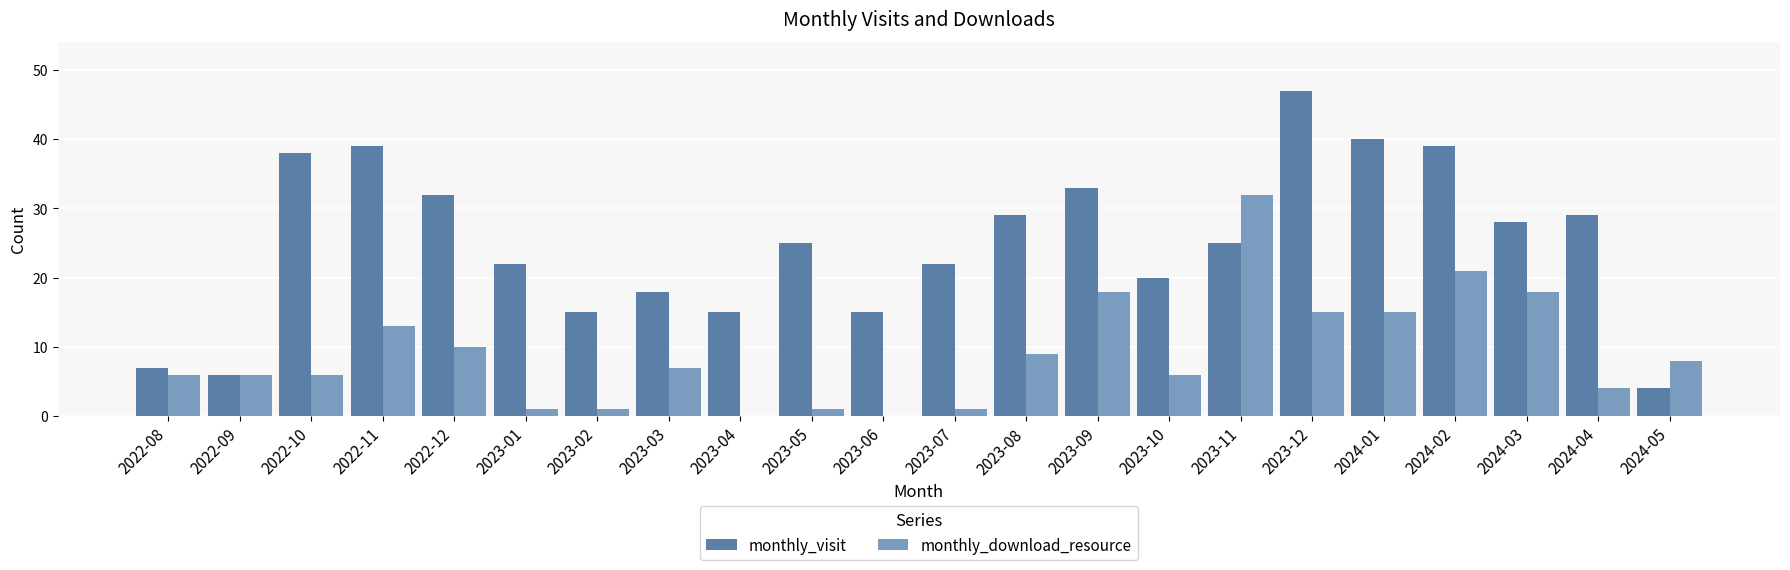

What are all the series names shown in the legend?

monthly_visit, monthly_download_resource